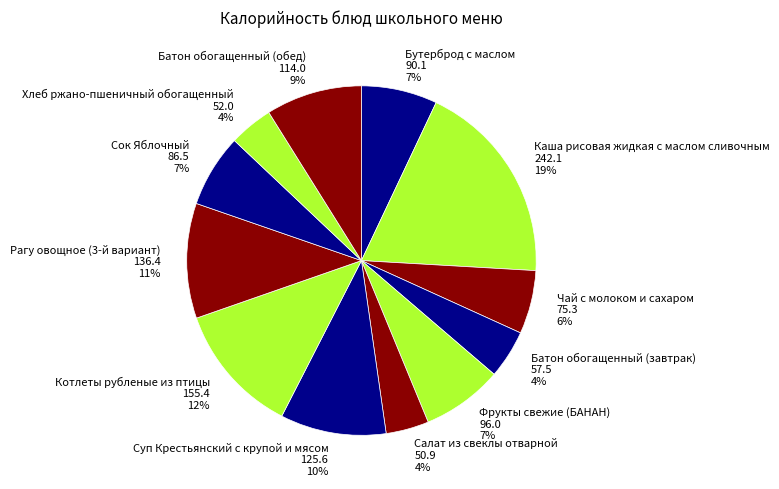

Between Сок Яблочный and Чай с молоком и сахаром, which is larger?

Сок Яблочный